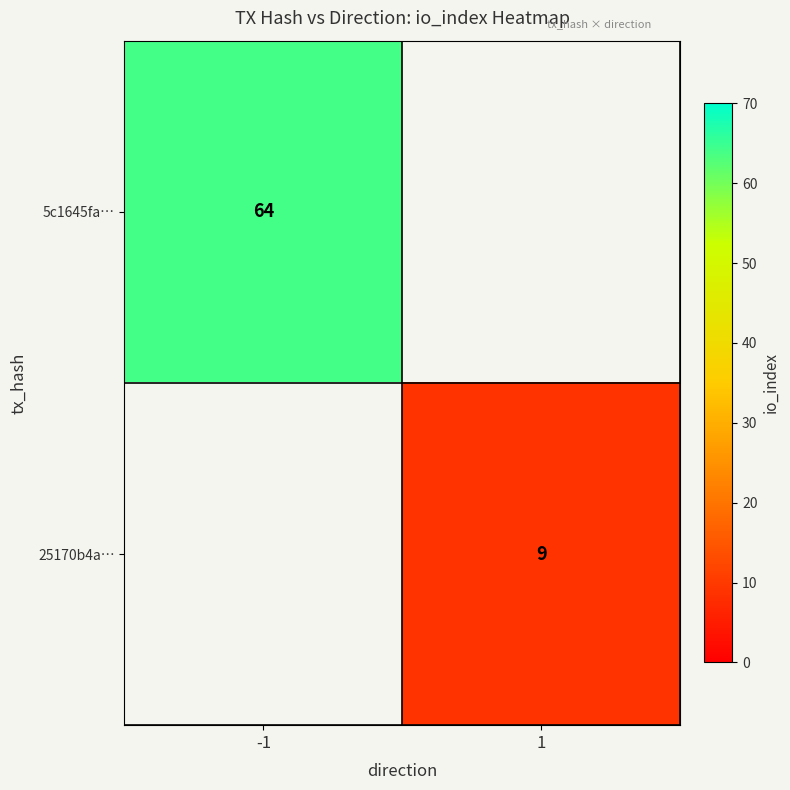

The value of 25170b4a… at 1 is 9. True or false?

True